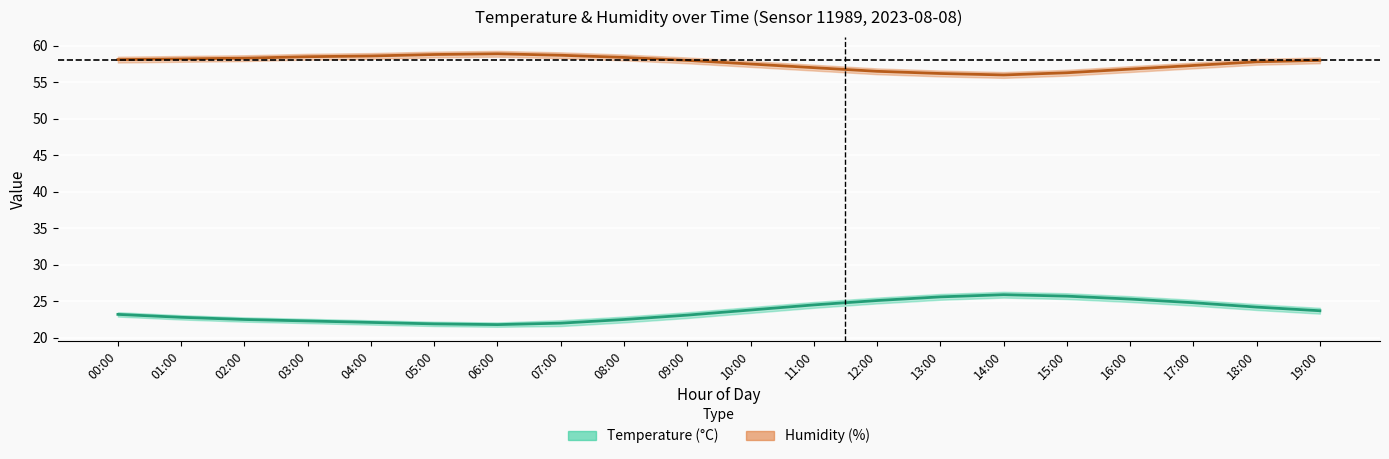

Rank the categories by humidity_lower value from highest to lowest.

06:00, 05:00, 07:00, 04:00, 03:00, 08:00, 02:00, 01:00, 00:00, 09:00, 19:00, 18:00, 10:00, 17:00, 11:00, 16:00, 12:00, 15:00, 13:00, 14:00